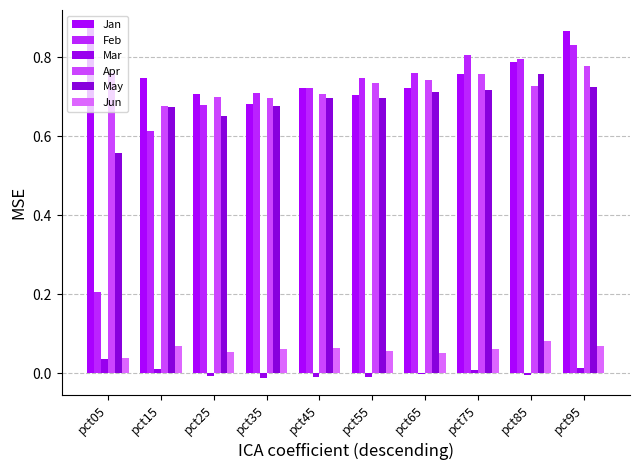

Reading left to right, list all the values displayed in this chart.

Jan: 0.9	0.7	0.7	0.7	0.7	0.7	0.7	0.8	0.8	0.9
Feb: 0.2	0.6	0.7	0.7	0.7	0.7	0.8	0.8	0.8	0.8
Mar: 0.0	0.0	-0.0	-0.0	-0.0	-0.0	-0.0	0.0	-0.0	0.0
Apr: 0.8	0.7	0.7	0.7	0.7	0.7	0.7	0.8	0.7	0.8
May: 0.6	0.7	0.7	0.7	0.7	0.7	0.7	0.7	0.8	0.7
Jun: 0.0	0.1	0.1	0.1	0.1	0.1	0.1	0.1	0.1	0.1